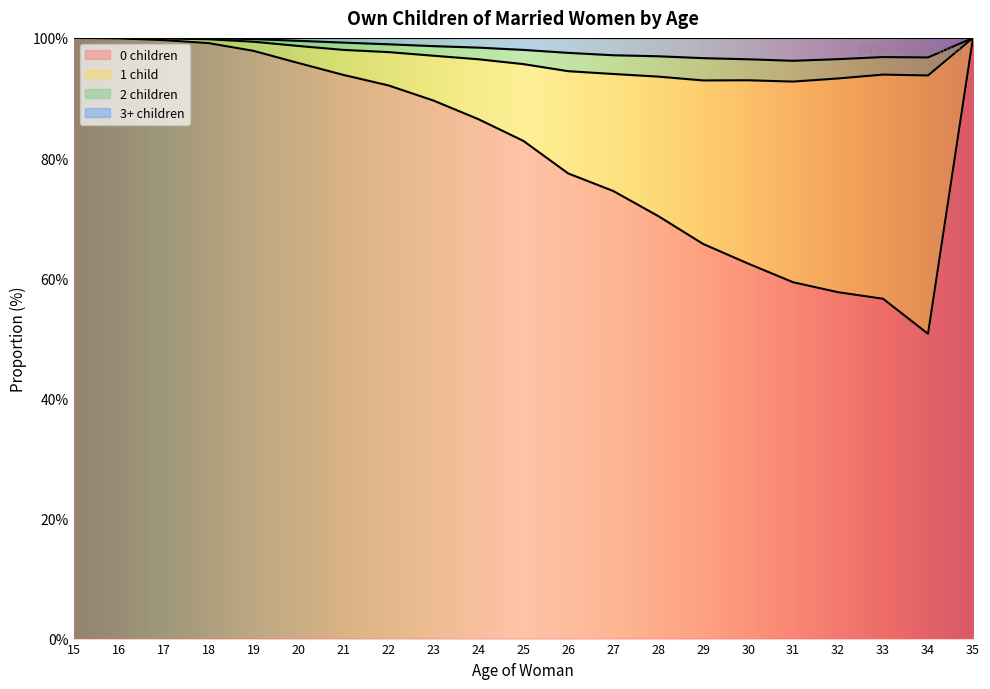

How many lines are shown in the chart?

4